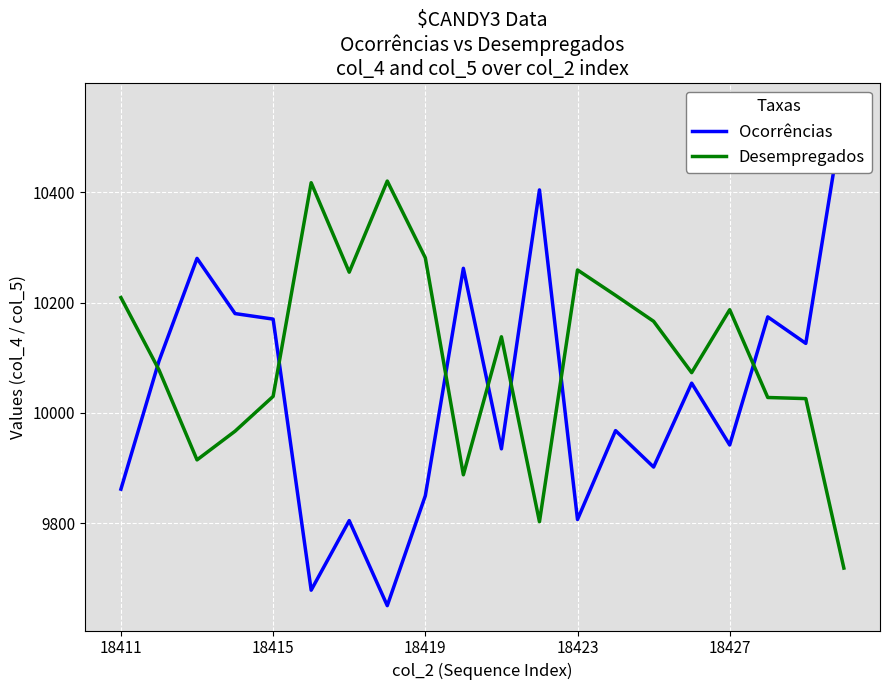

The Desempregados series shows 10209 at 18411. True or false?

True